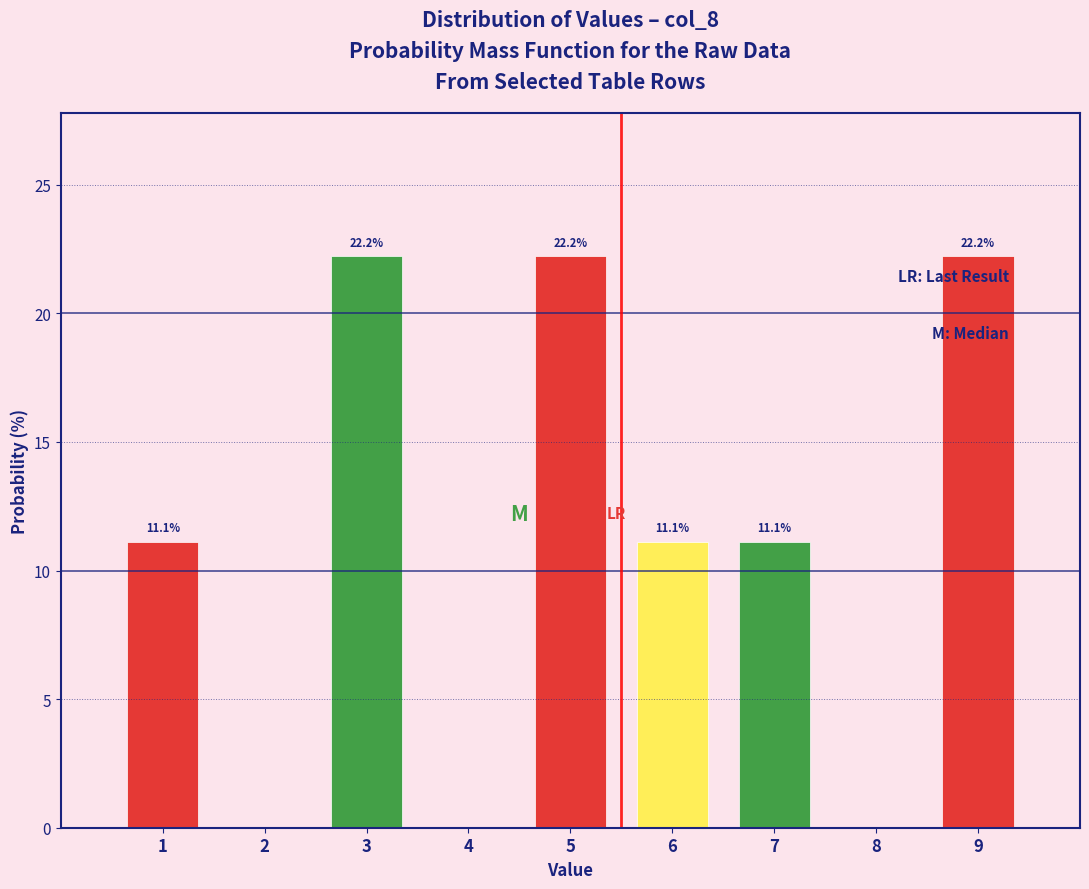

Reading right to left, extract all data points from this chart.

9=22.2	8=0.0	7=11.1	6=11.1	5=22.2	4=0.0	3=22.2	2=0.0	1=11.1